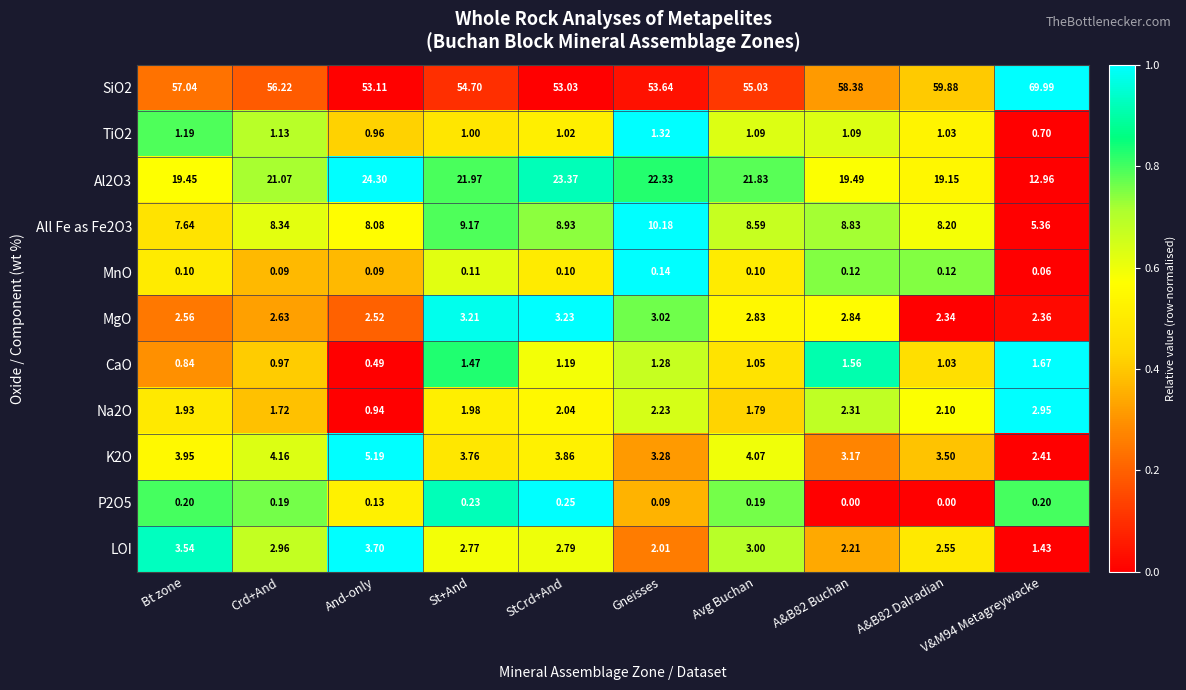

Where is CaO nearest to the value 1?

Crd+And